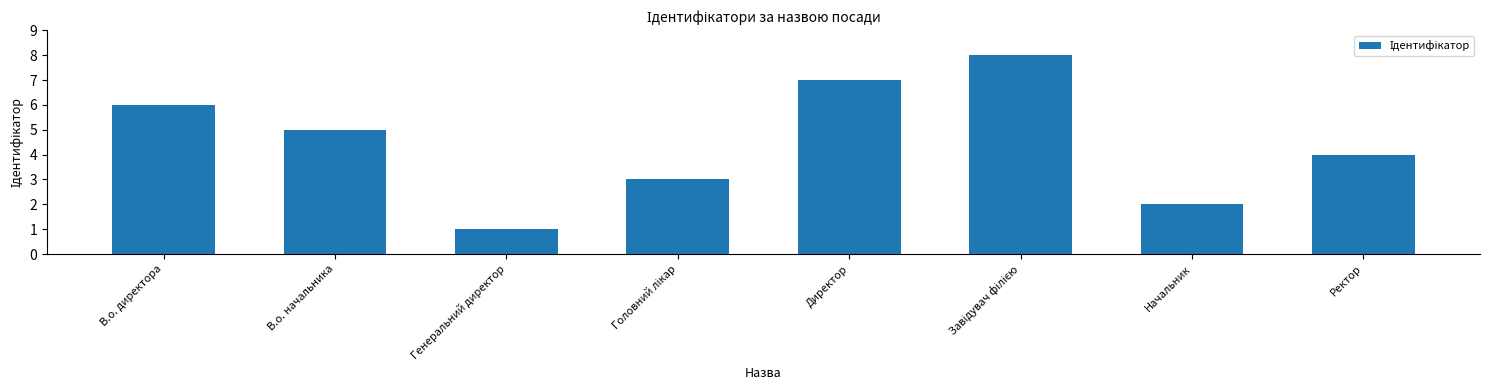

What value does the data have at В.о. начальника?

5